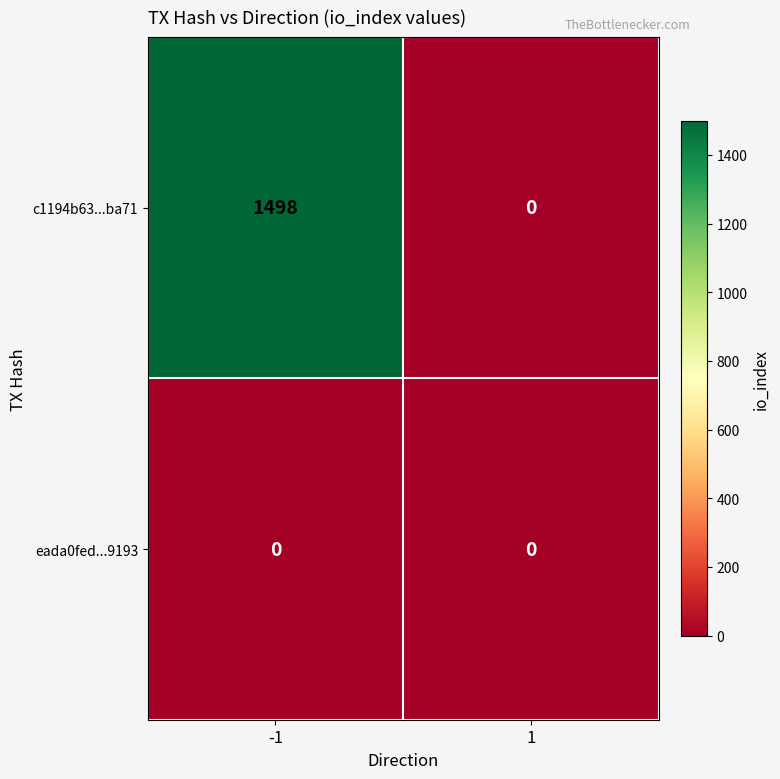

Reading left to right, extract all data points from this chart.

c1194b63...ba71: -1=1498	1=0
eada0fed...9193: -1=0	1=0